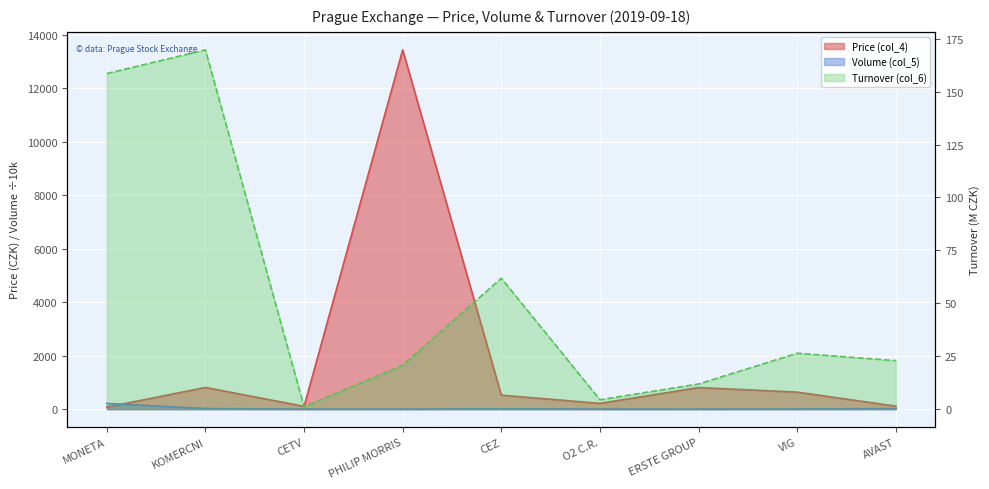

At how many categories does at least one series exceed 2723?

1